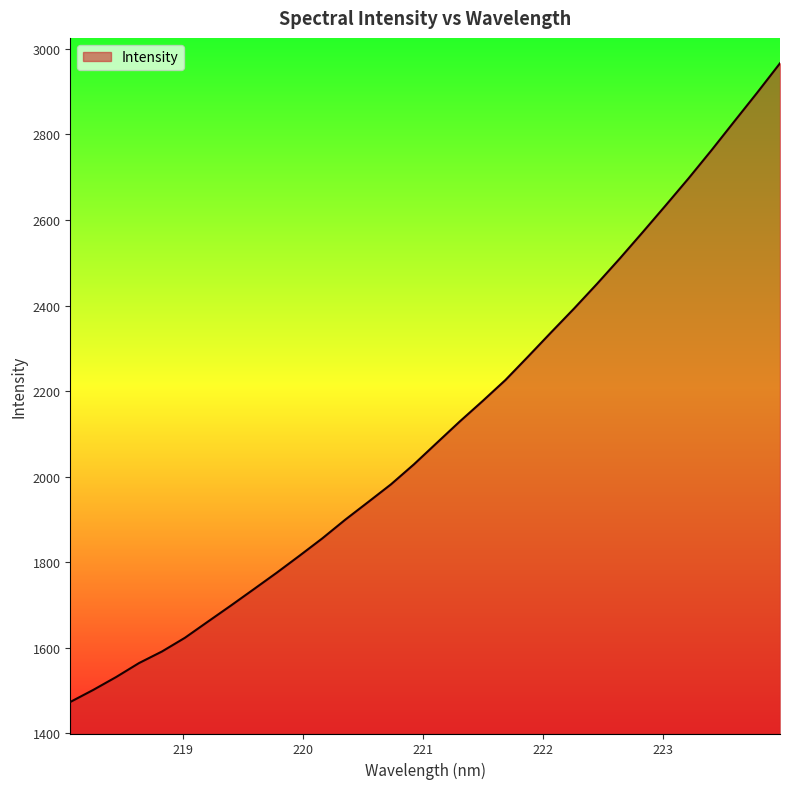

What is the smallest value displayed?

1473.4